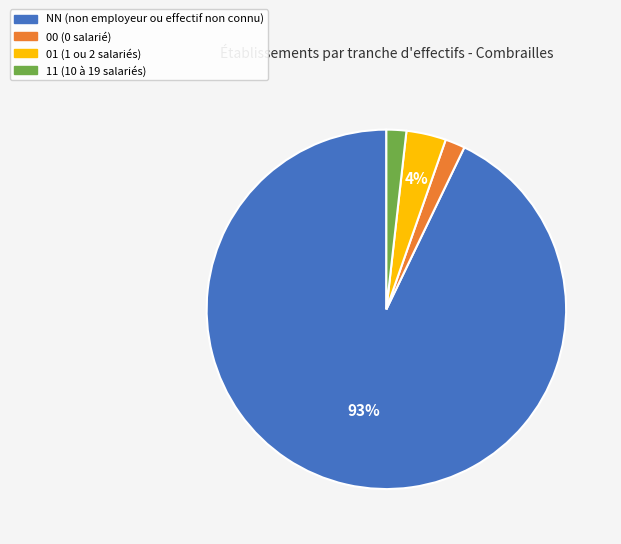

Is there a majority slice in this chart?

Yes